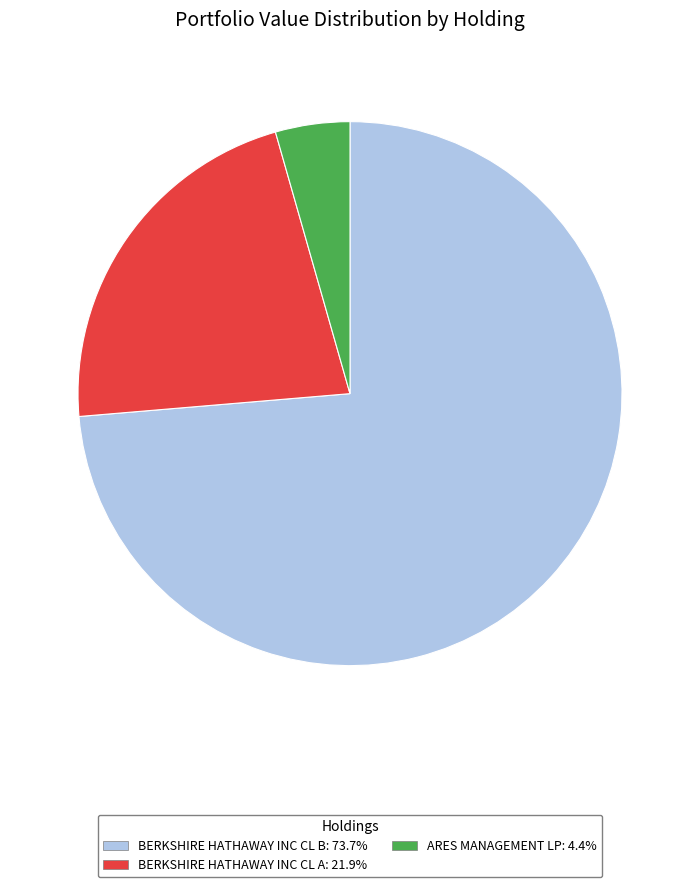

Approximately how many times larger is the value at BERKSHIRE HATHAWAY INC CL A: 21.9% compared to ARES MANAGEMENT LP: 4.4%?

5.0